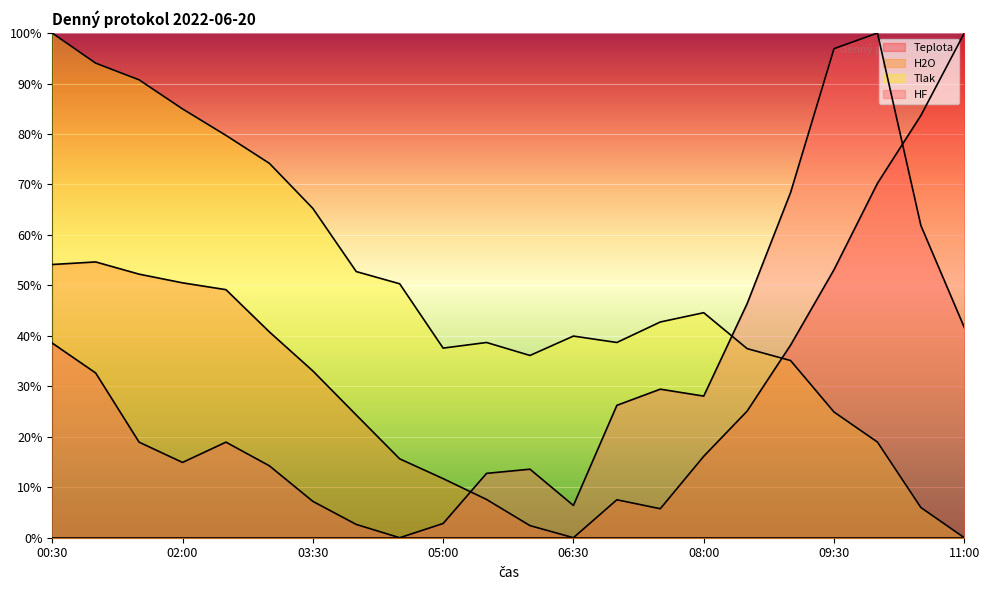

In Teplota, how many points are higher than both neighbors (excluding endpoints)?

2